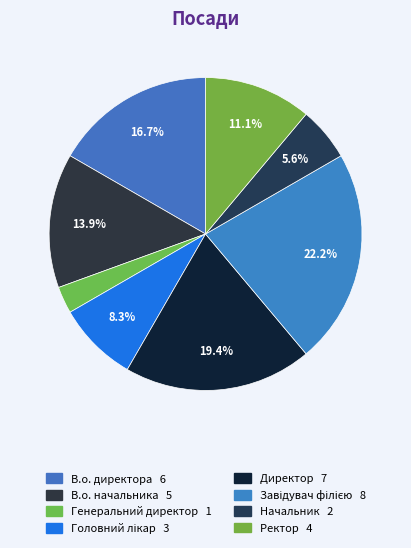

How many slices are in this pie chart?

8